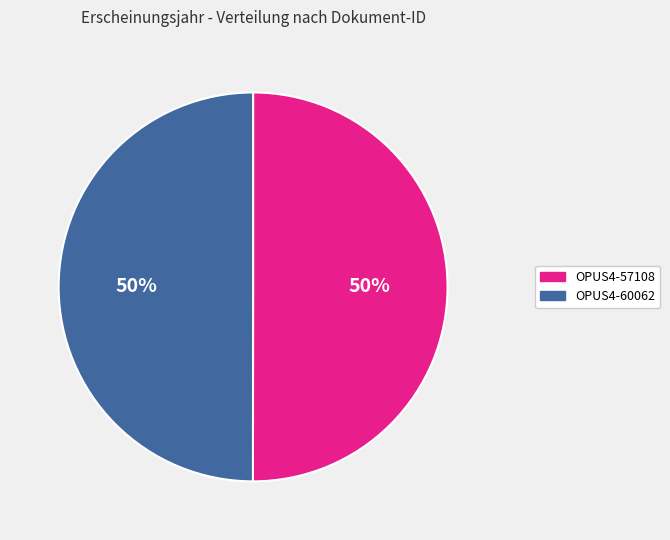

Is it true that OPUS4-57108 is 50% of the pie?

True